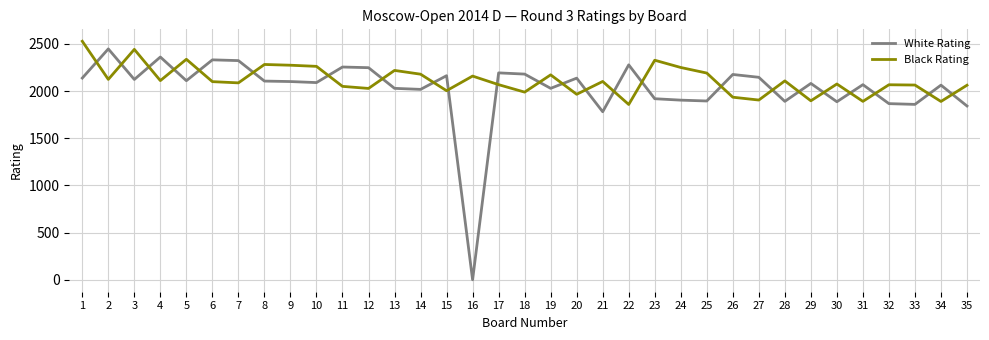

How many lines are shown in the chart?

2